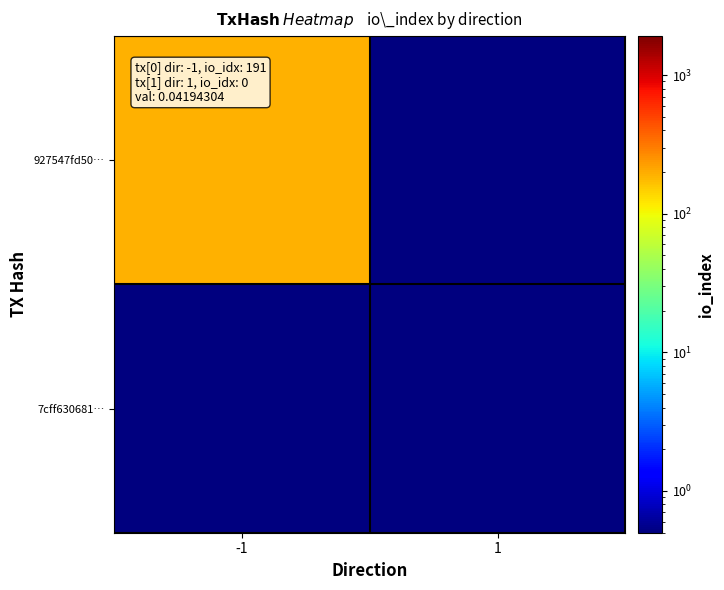

Reading left to right, extract all data points from this chart.

927547fd50…: -1=191.0	1=0.1
7cff630681…: -1=0.1	1=0.1